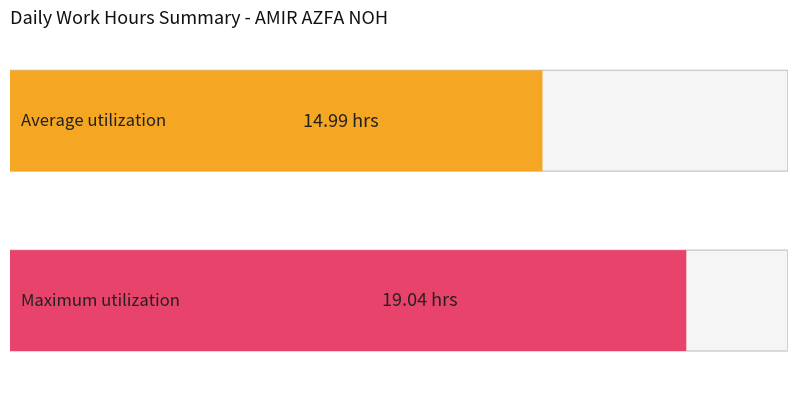

Which series has the widest spread of values?

Average utilization